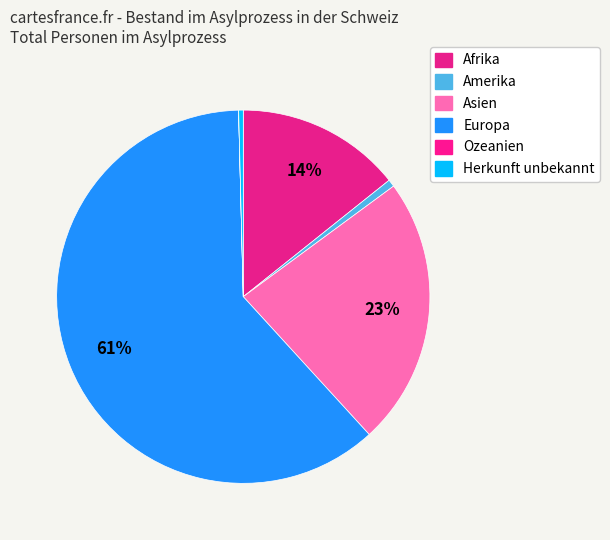

The Asien slice represents 34% of the pie. True or false?

False